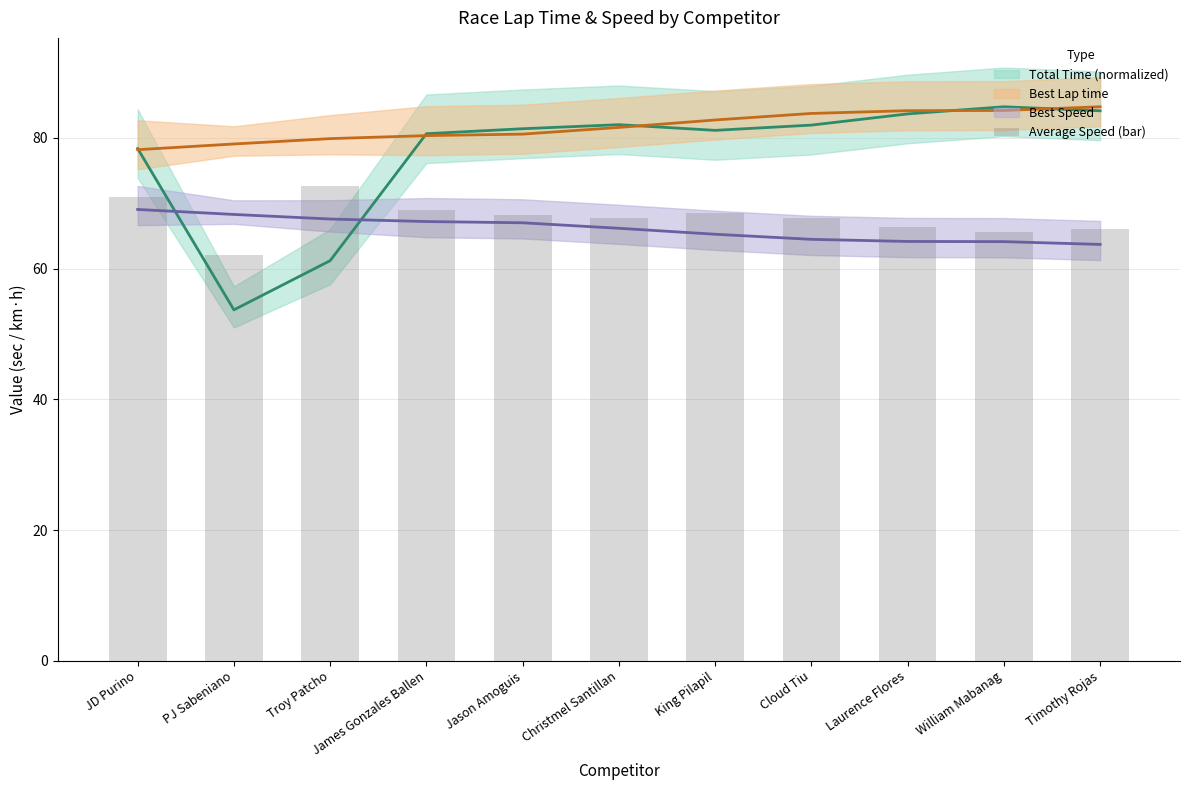

What is the difference between the maximum and second lowest values?

7.1